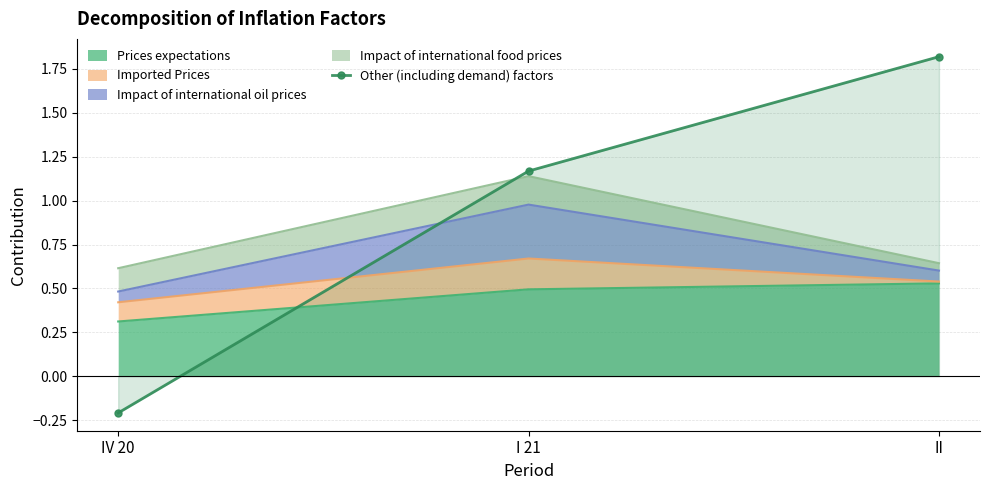

Reading right to left, what are all the values shown in this chart?

1.8	1.2	-0.2